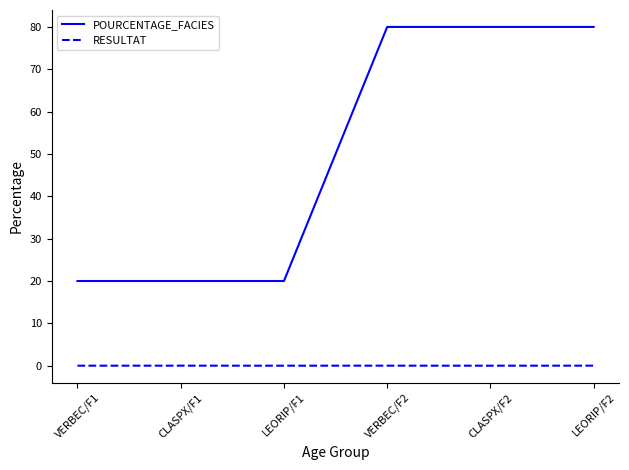

What position from the left is LEORIP/F1?

3